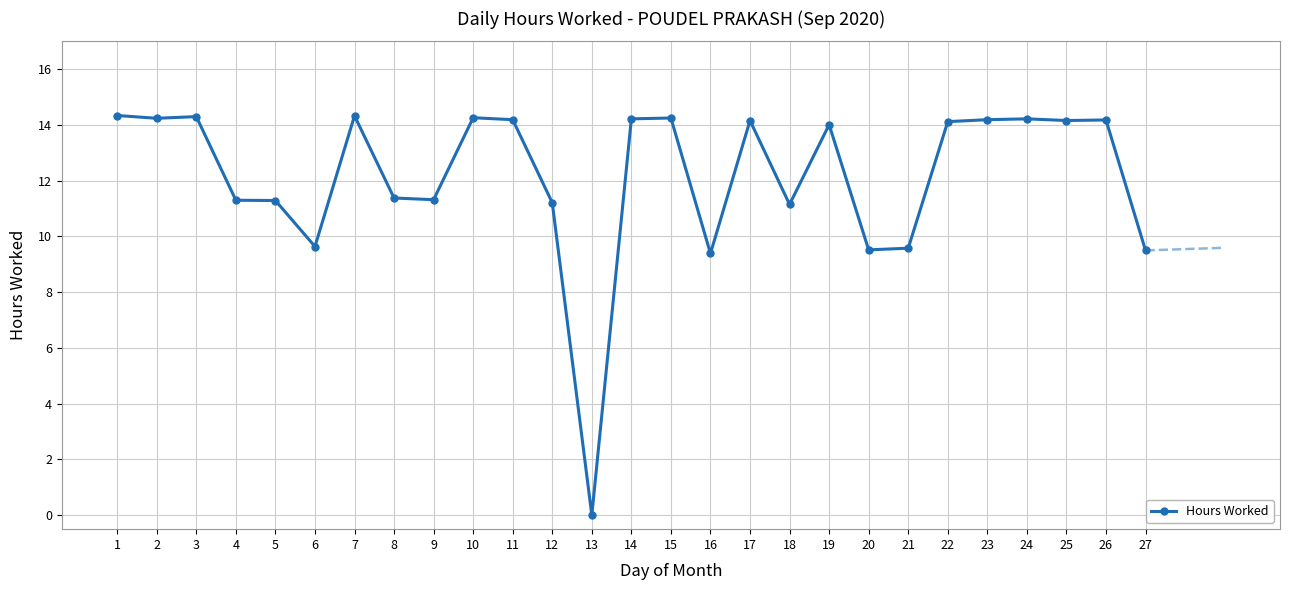

At which category does the chart reach its minimum across all series?

13